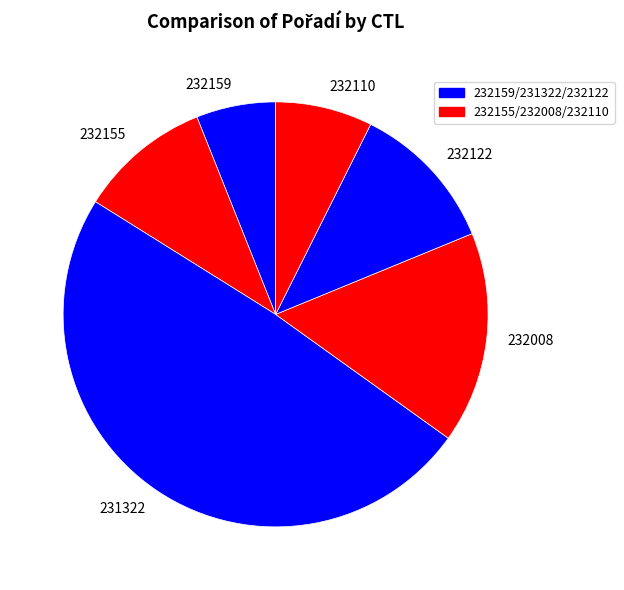

Rank the categories by value from lowest to highest.

232159, 232110, 232155, 232122, 232008, 231322